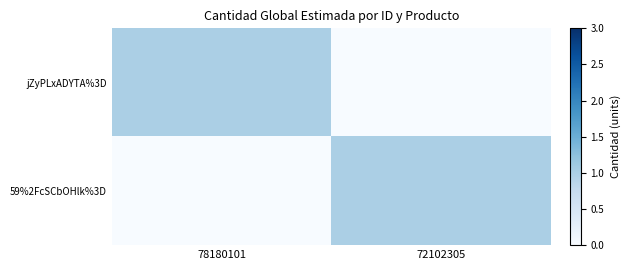

Between 78180101 and 72102305, which series saw the biggest shift?

jZyPLxADYTA%3D